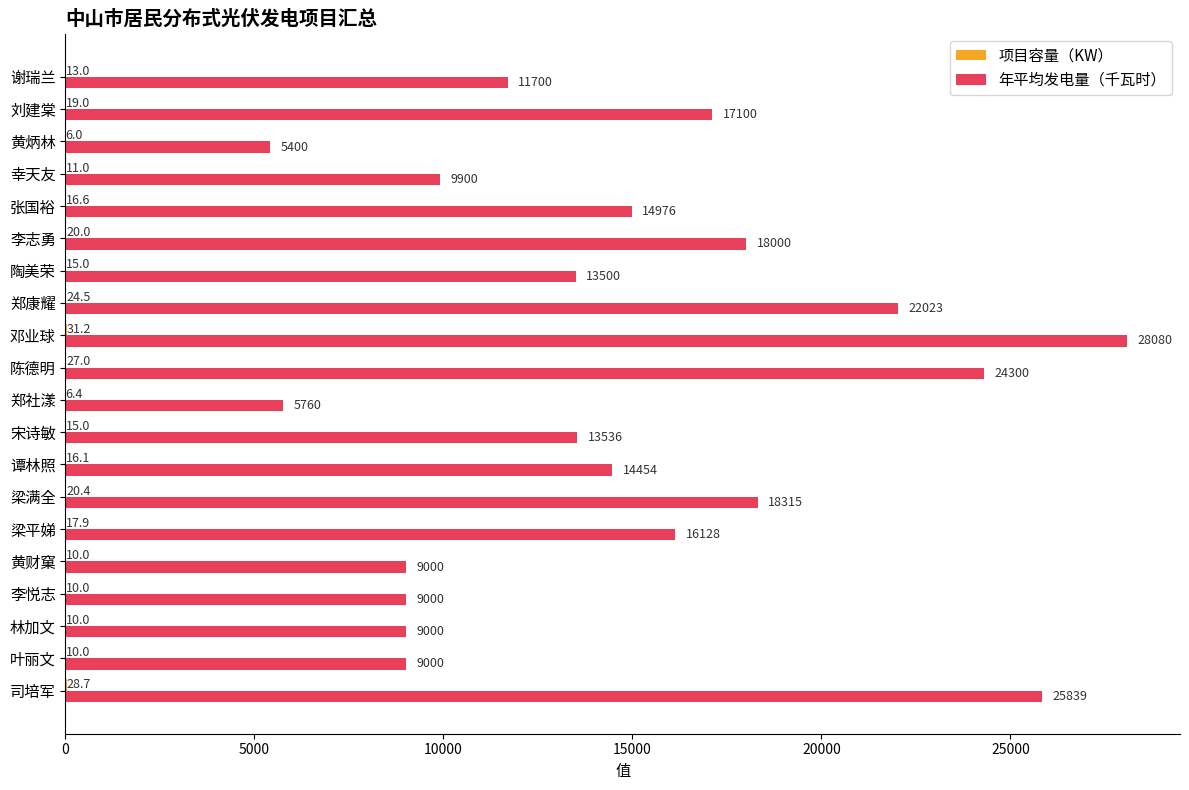

The 年平均发电量（千瓦时） series shows 14454.0 at 谭林照. True or false?

True